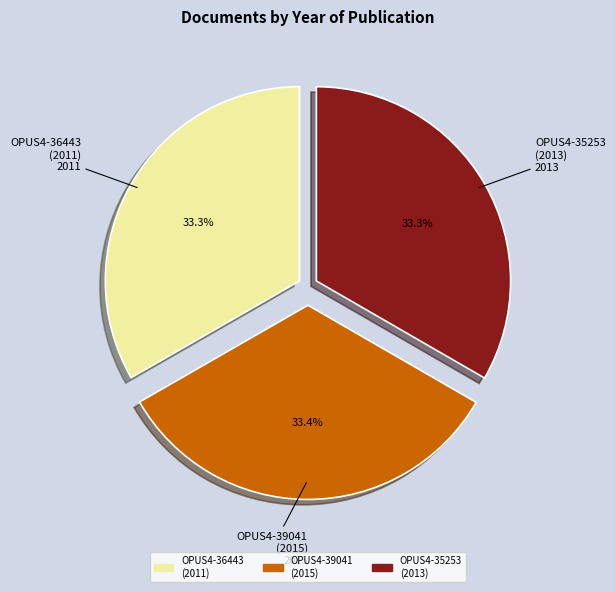

Is there a majority slice in this chart?

No